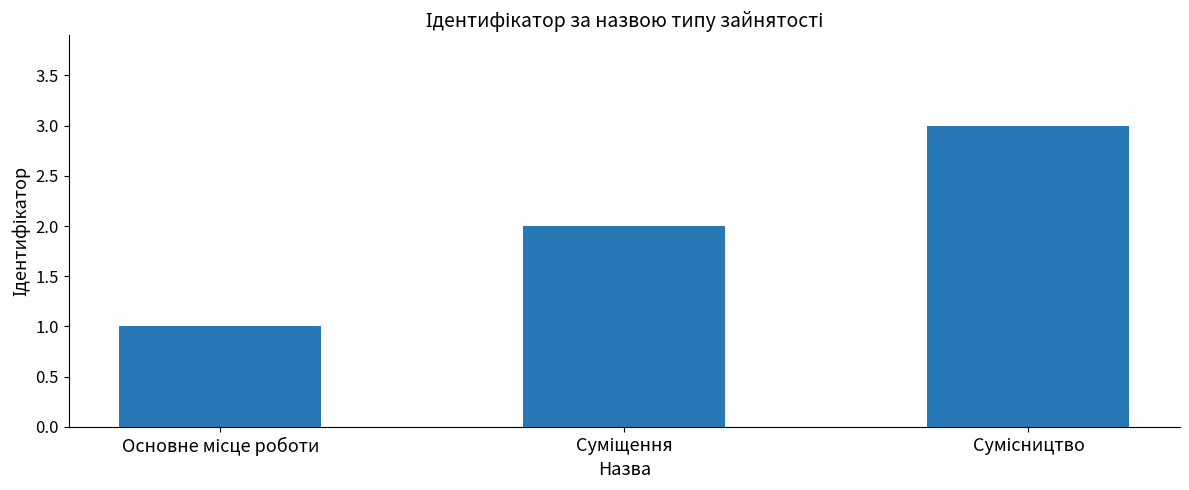

What is the sum of all values?

6